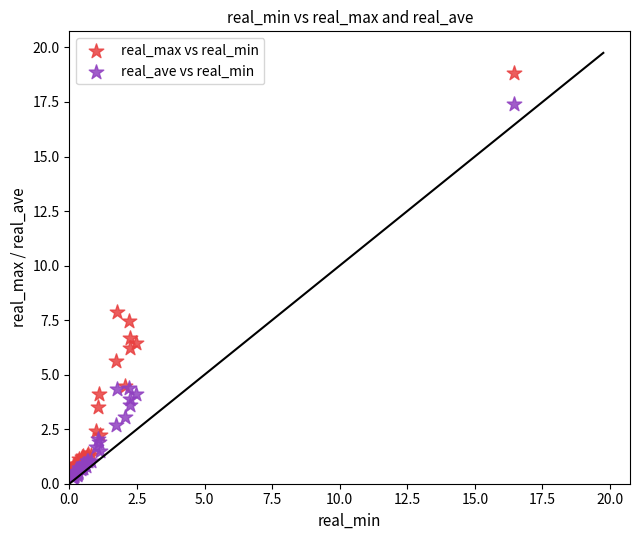

What are all the series names shown in the legend?

real_max vs real_min, real_ave vs real_min